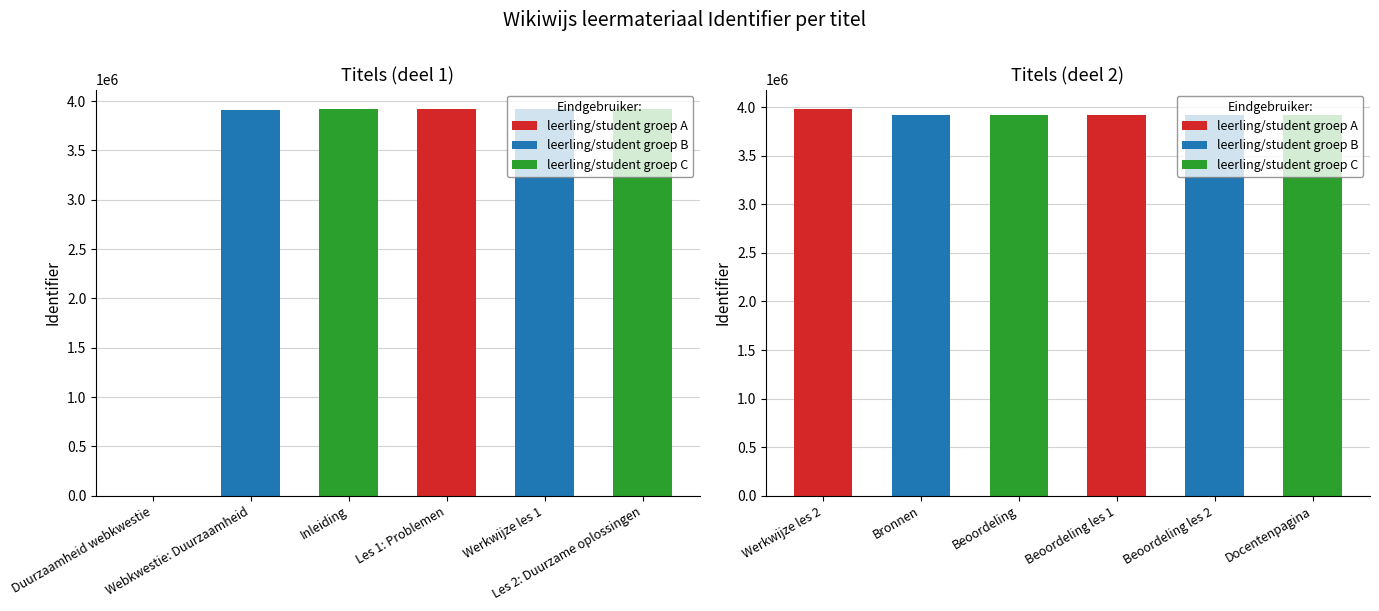

What is the label of the 3rd bar from the left?

Inleiding